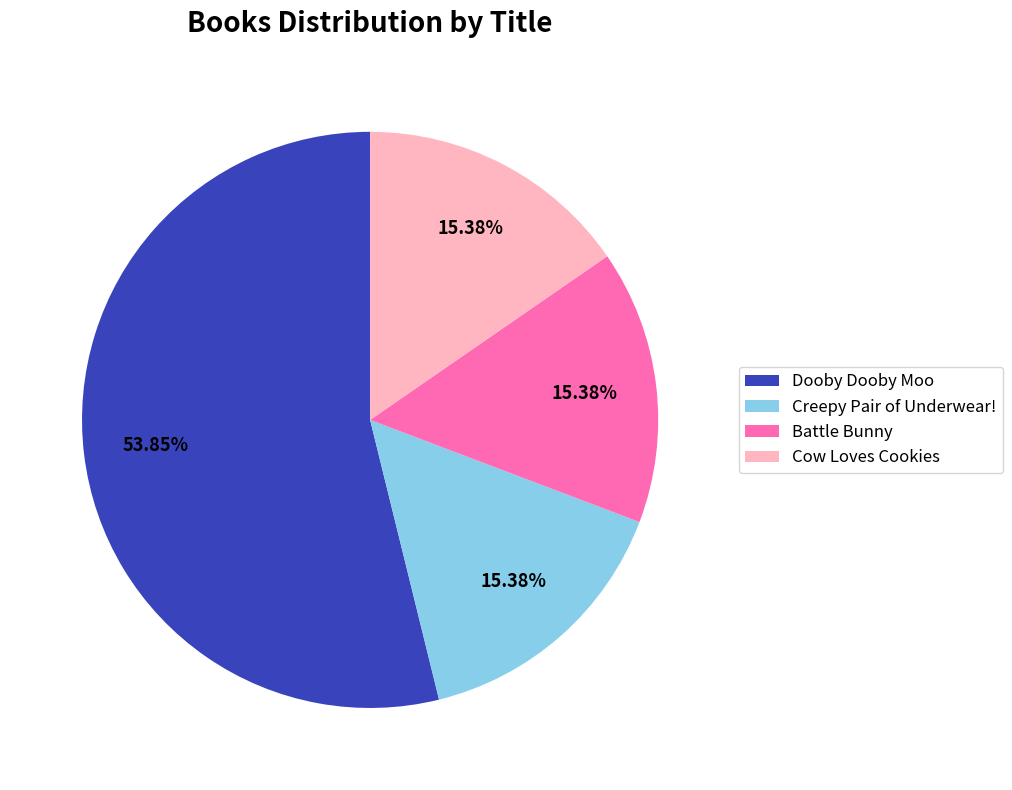

To the nearest percent, what portion does Battle Bunny represent?

15%